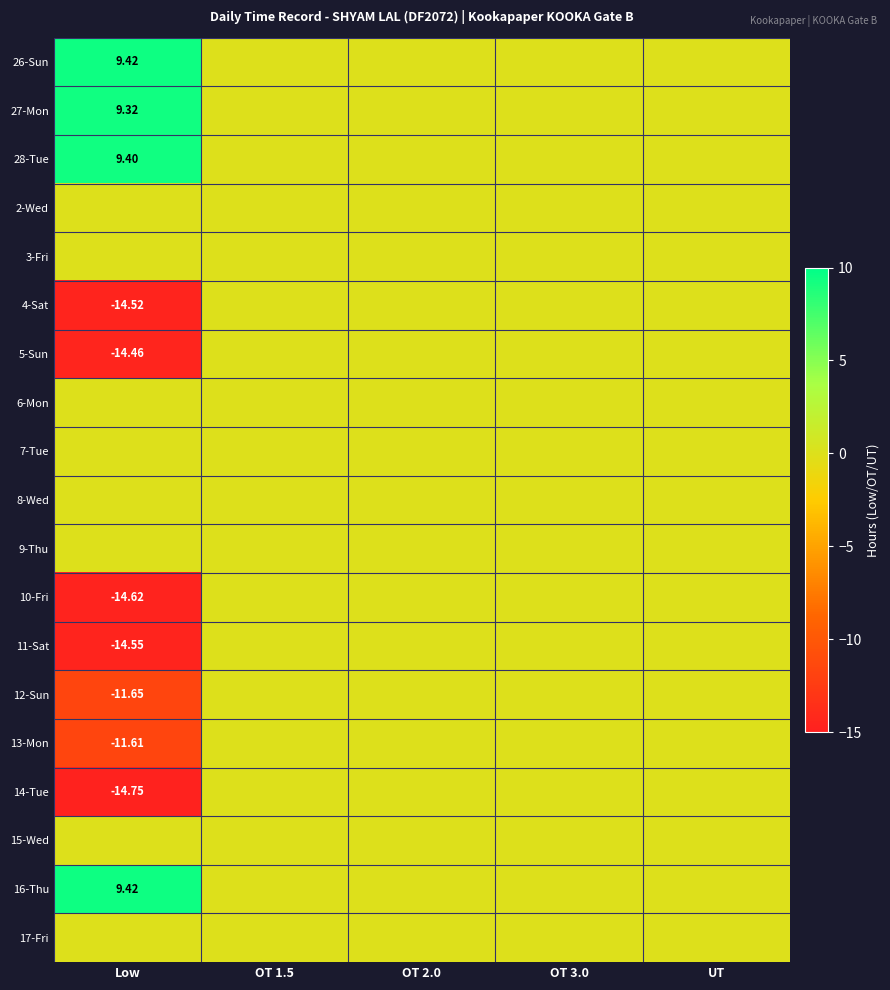

Which category has the highest value across all series?

Low